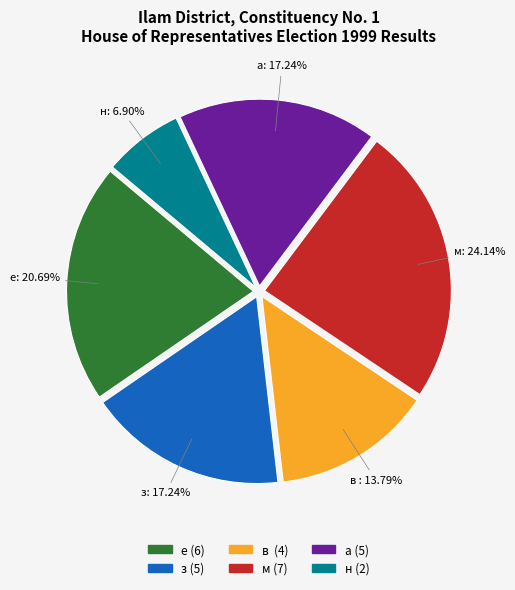

How many segments does this pie chart have?

6